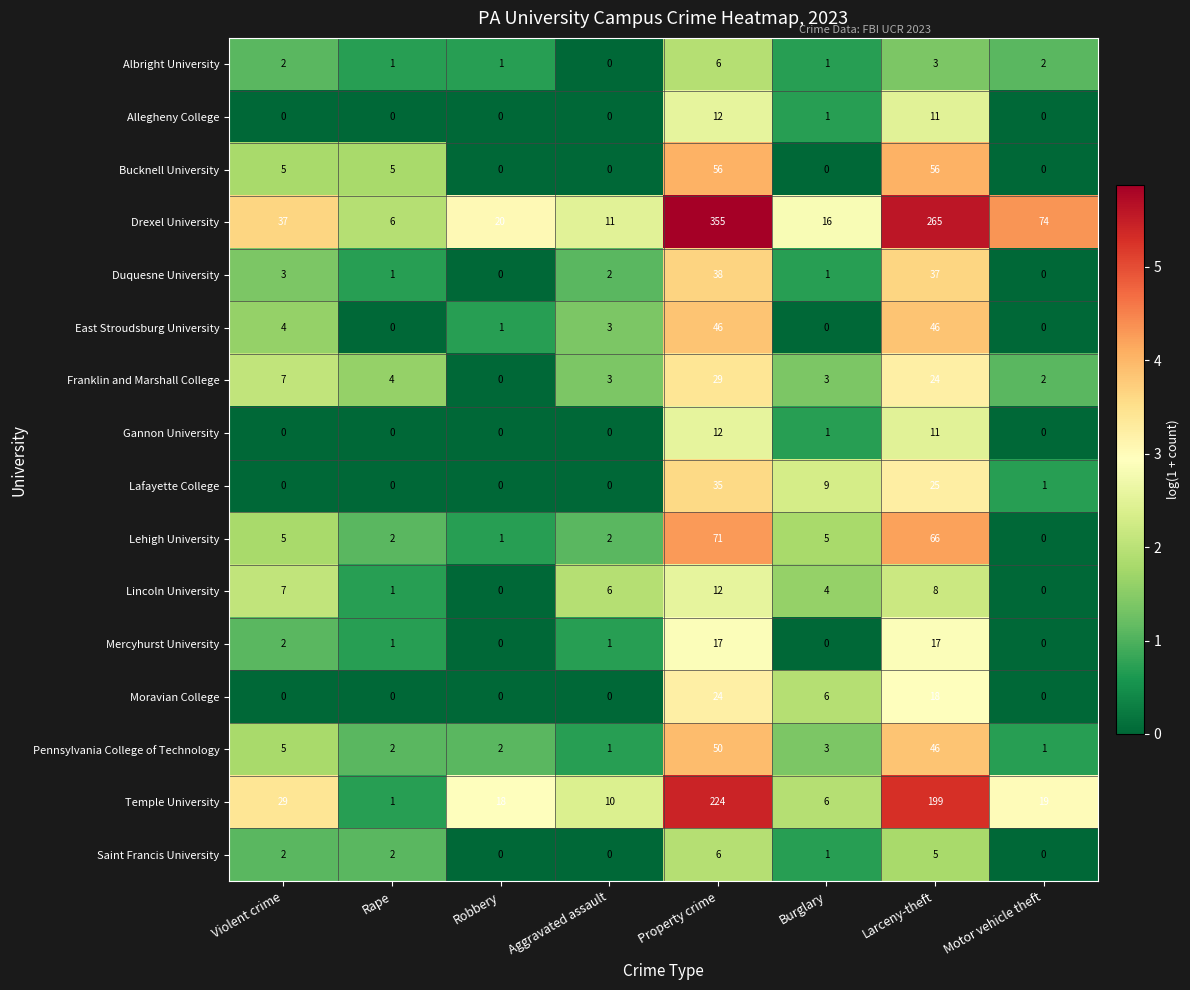

At which label does Drexel University reach its peak?

Property crime